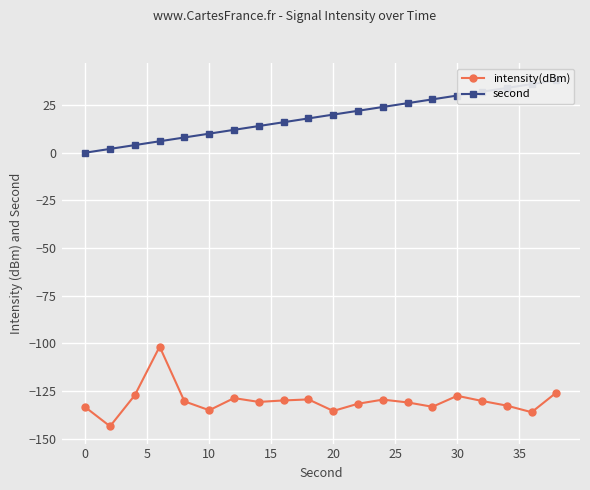

What is the lowest value of the intensity(dBm) series?

-143.6